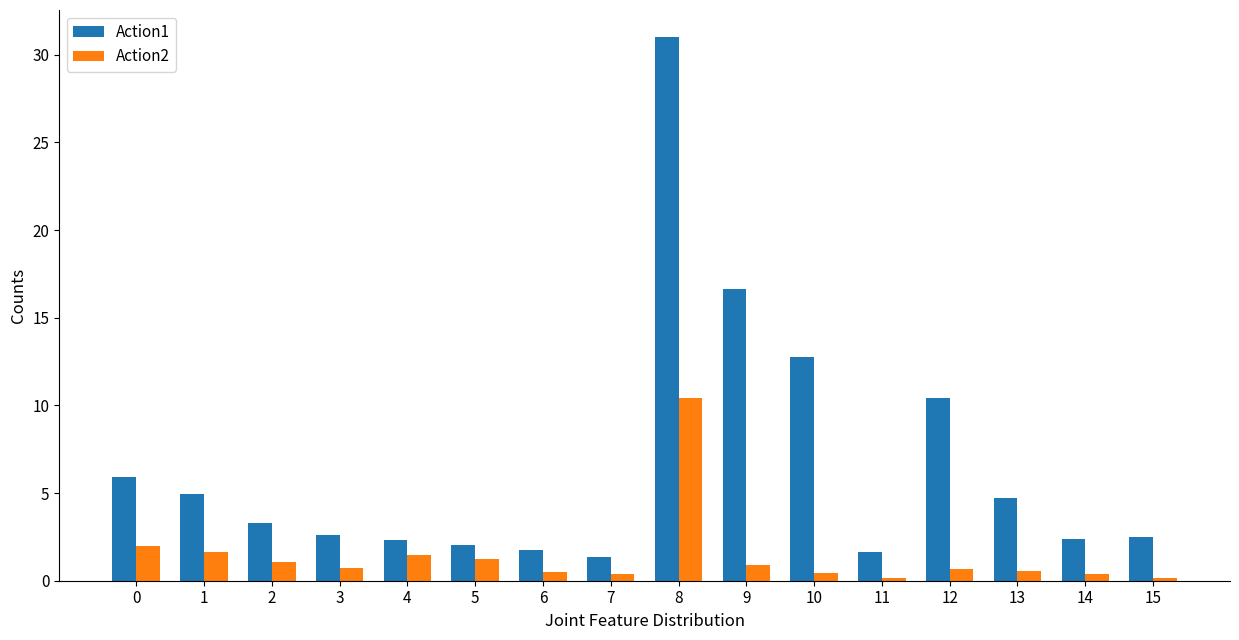

What are all the series names shown in the legend?

Action1, Action2